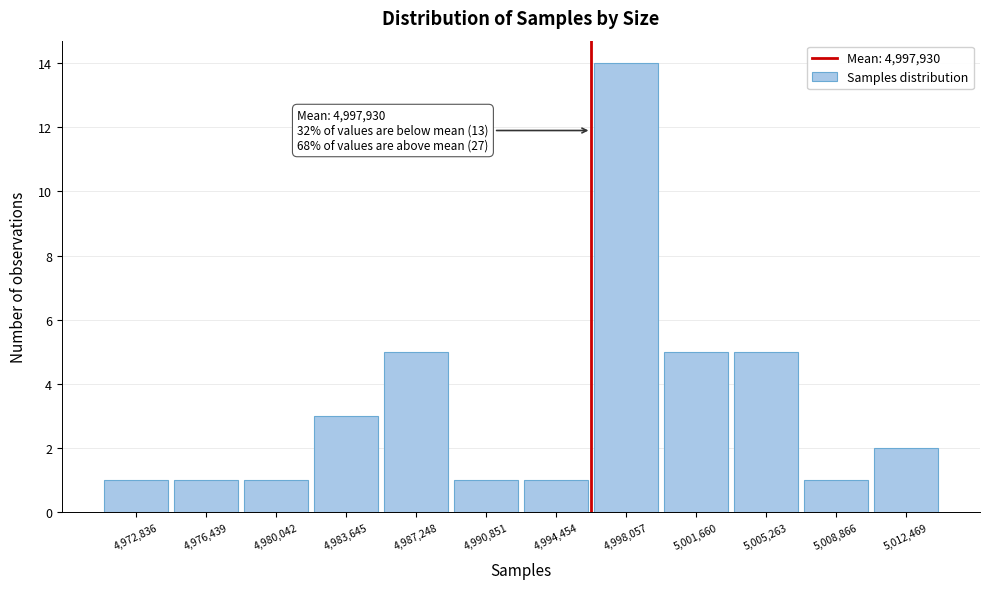

Reading right to left, what are all the values shown in this chart?

2	1	5	5	14	1	1	5	3	1	1	1